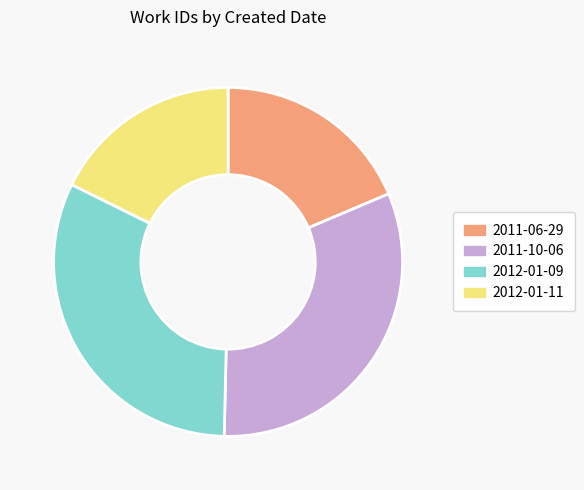

Is the sum of 2012-01-09 and 2011-10-06 greater than half?

Yes